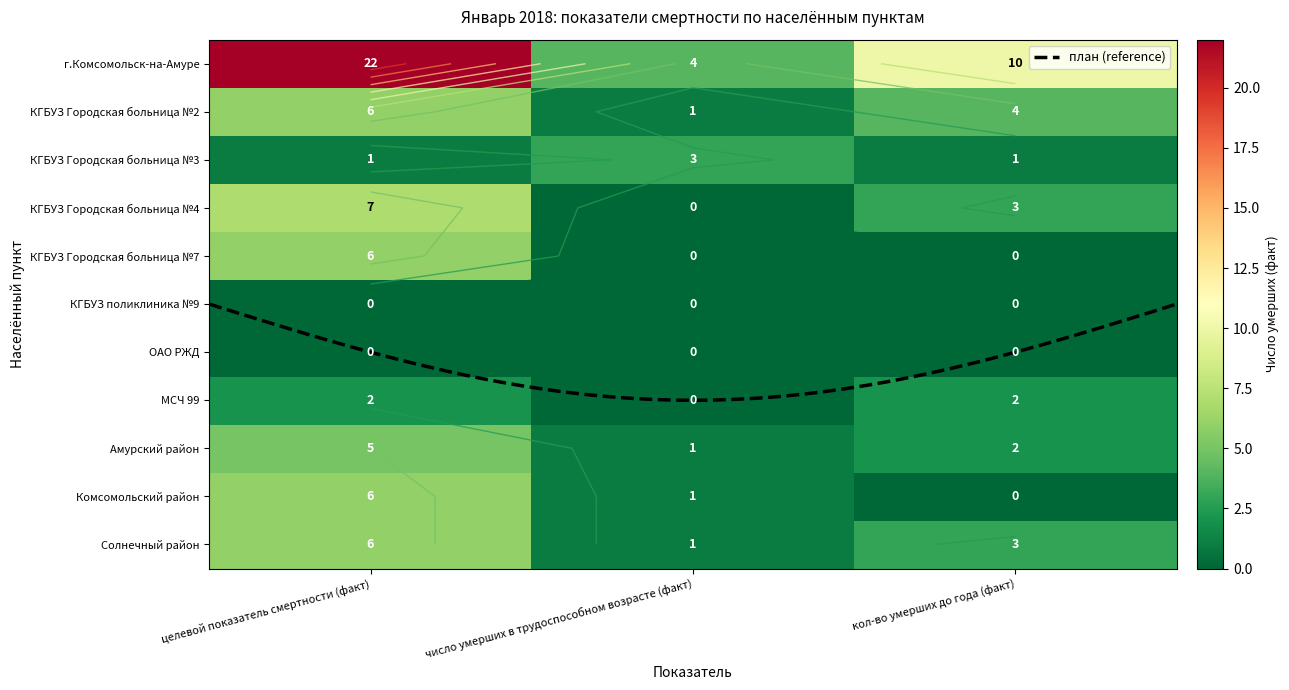

The value of Амурский район at целевой показатель смертности (факт) is 8. True or false?

False